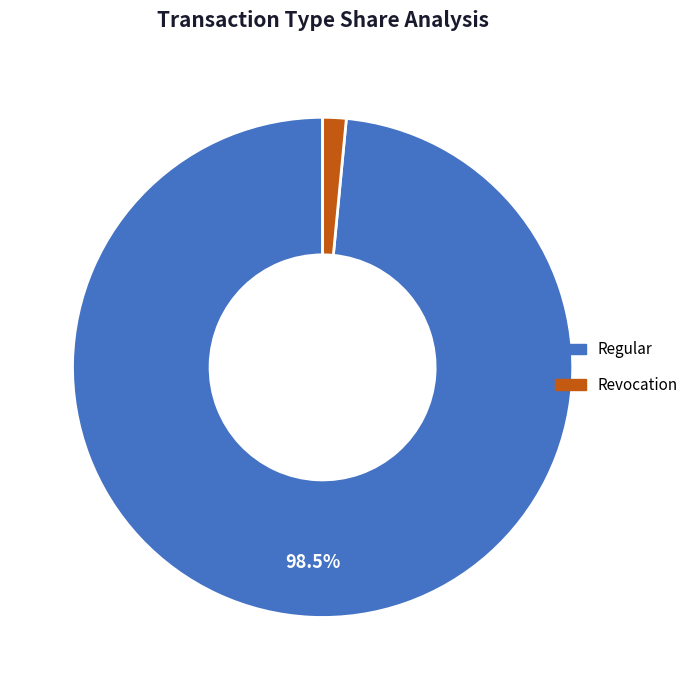

What is the majority slice?

Regular